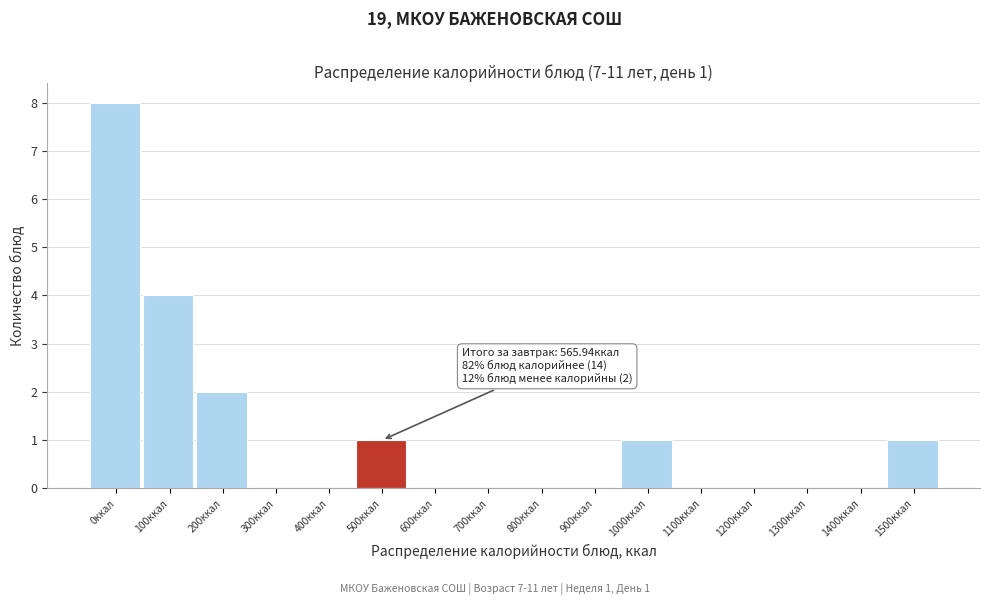

Reading left to right, what are all the values shown in this chart?

0ккал=8	100ккал=4	200ккал=2	300ккал=0	400ккал=0	500ккал=1	600ккал=0	700ккал=0	800ккал=0	900ккал=0	1000ккал=1	1100ккал=0	1200ккал=0	1300ккал=0	1400ккал=0	1500ккал=1